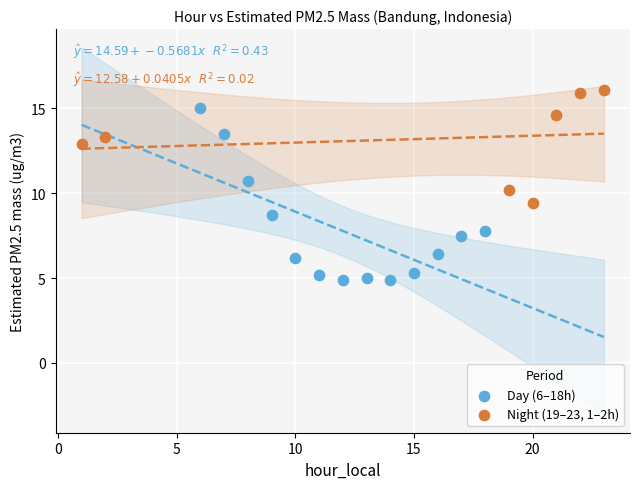

Which series contains the highest Y value?

Night (19–23, 1–2h)